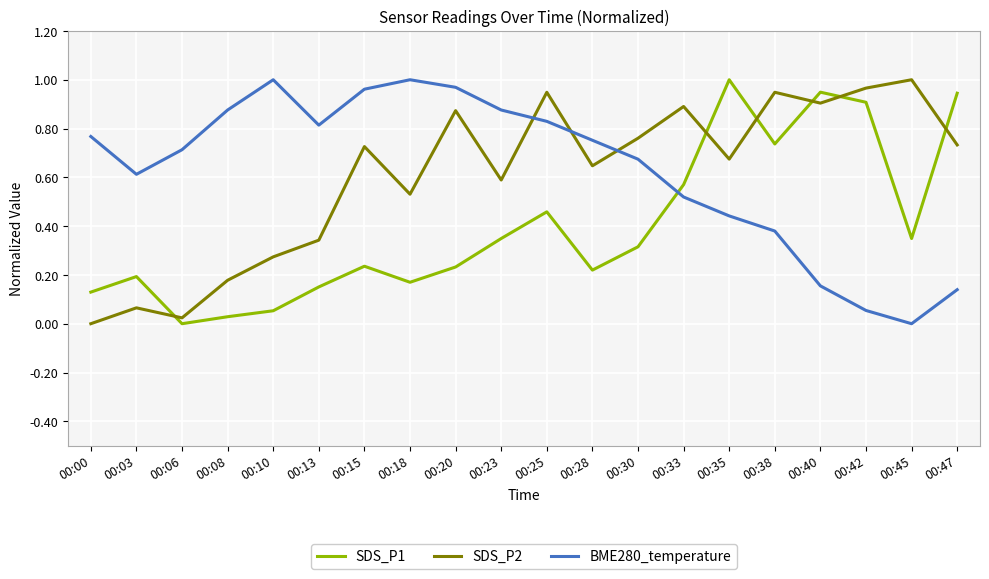

At 00:18, list the series in order from largest to smallest.

BME280_temperature, SDS_P2, SDS_P1